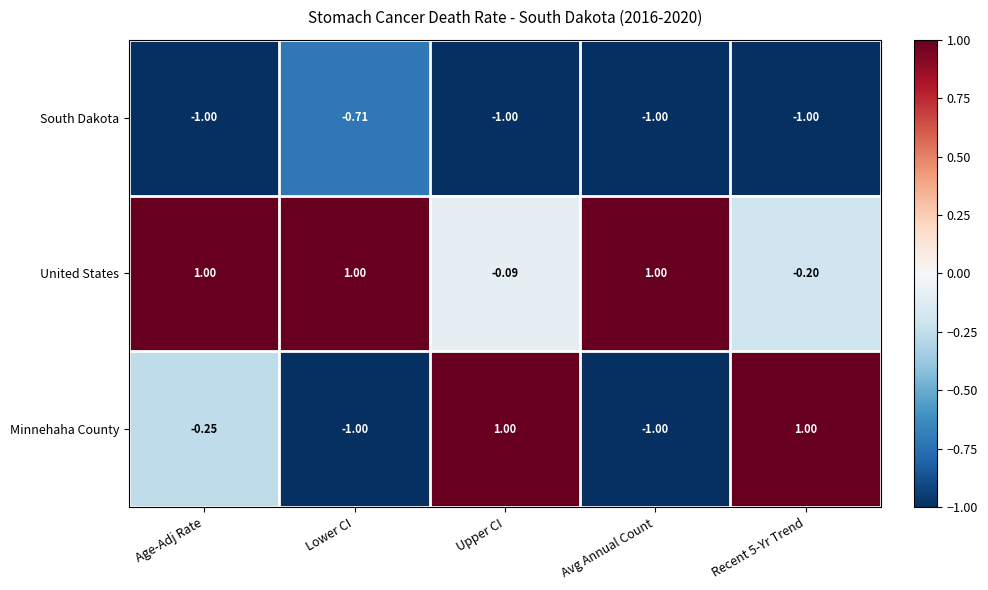

At which category is the sum across all series the highest?

Upper CI